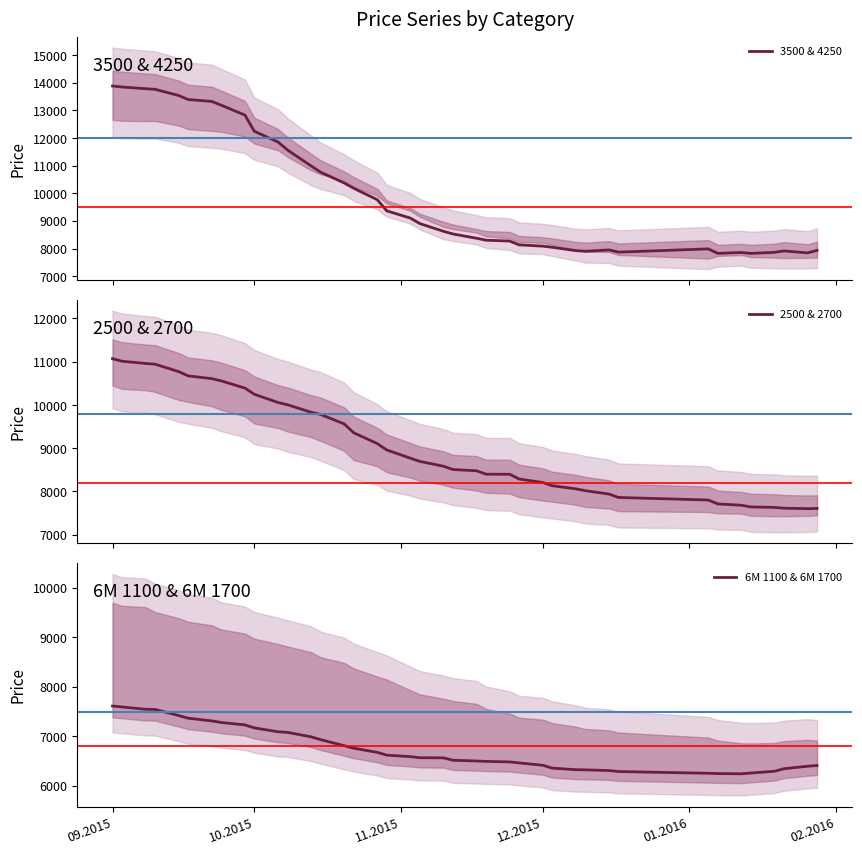

Does the chart display data point markers on the line(s)?

No